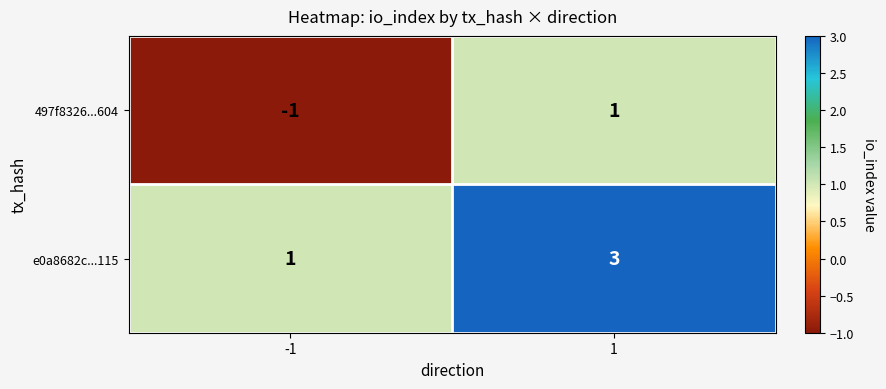

Which series has the largest total across all categories?

e0a8682c...115